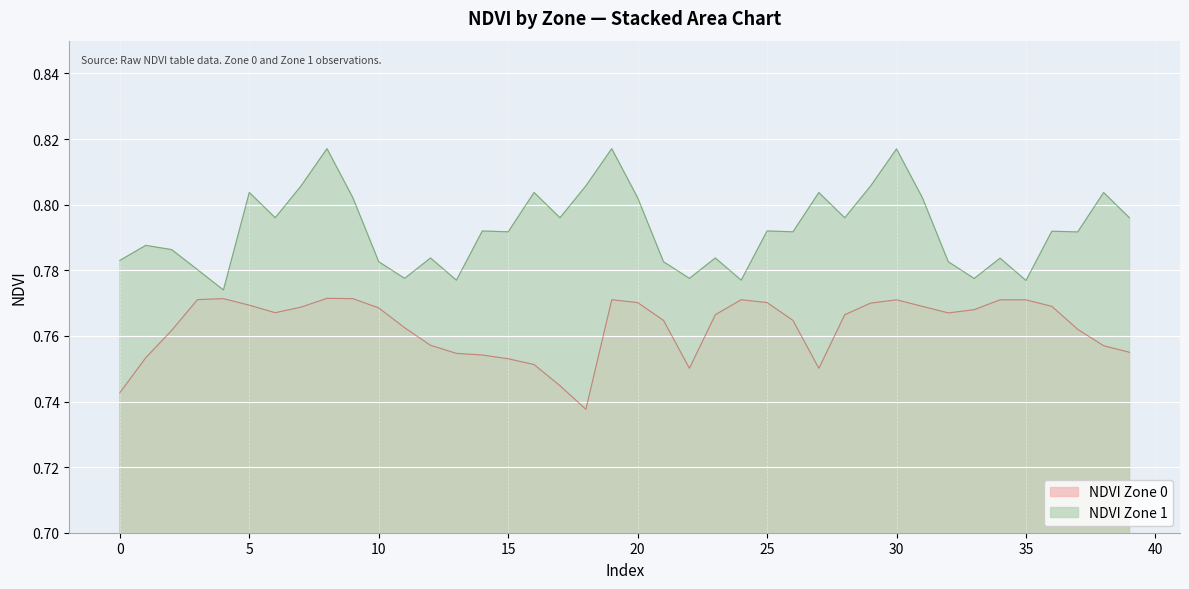

How many lines are shown in the chart?

2